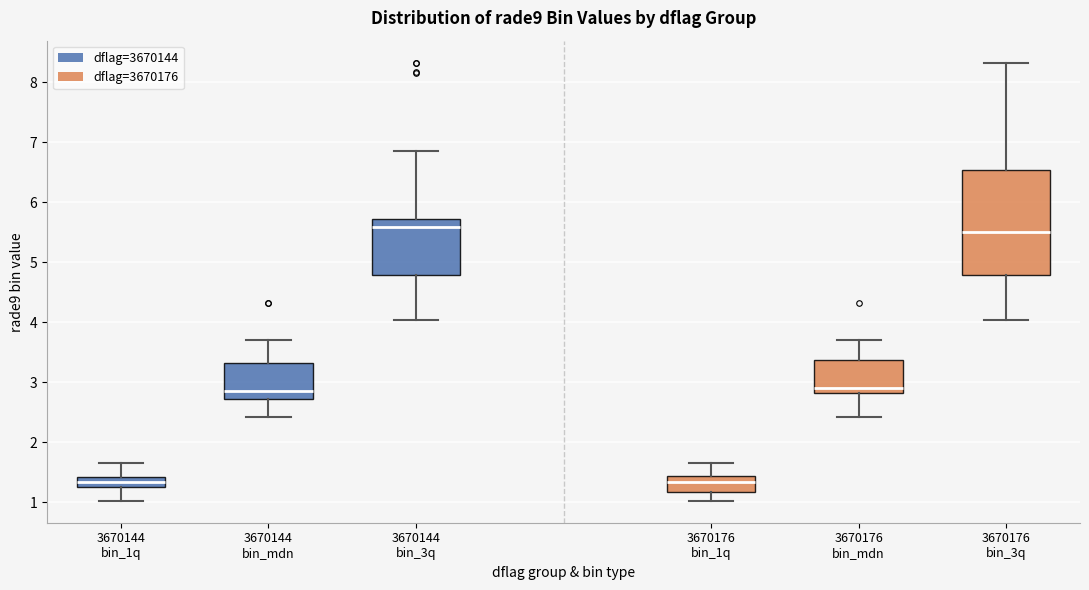

Comparing the boxes themselves (not the whiskers), which one is the tallest?

3670176 bin_3q